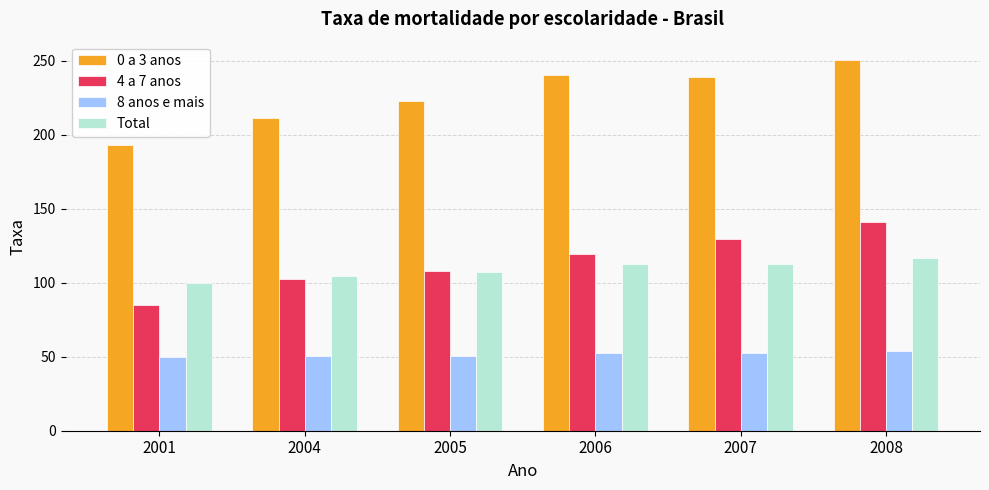

What is the value of the 8 anos e mais bar at the 3rd from the left?

50.7